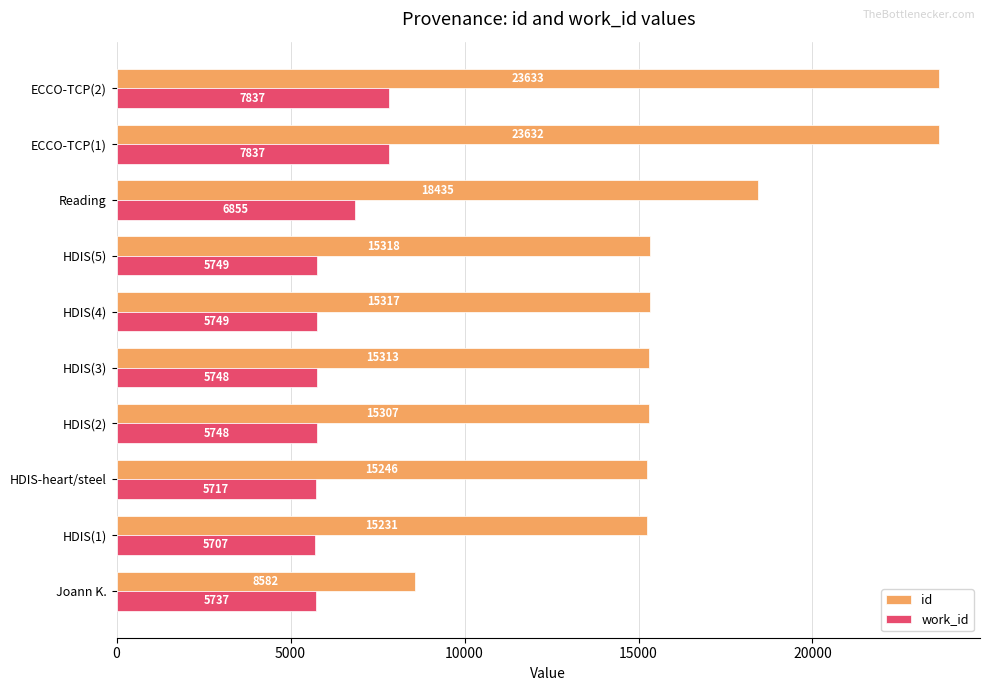

List the labels in order of id value, smallest first.

Joann K., HDIS(1), HDIS-heart/steel, HDIS(2), HDIS(3), HDIS(4), HDIS(5), Reading, ECCO-TCP(1), ECCO-TCP(2)